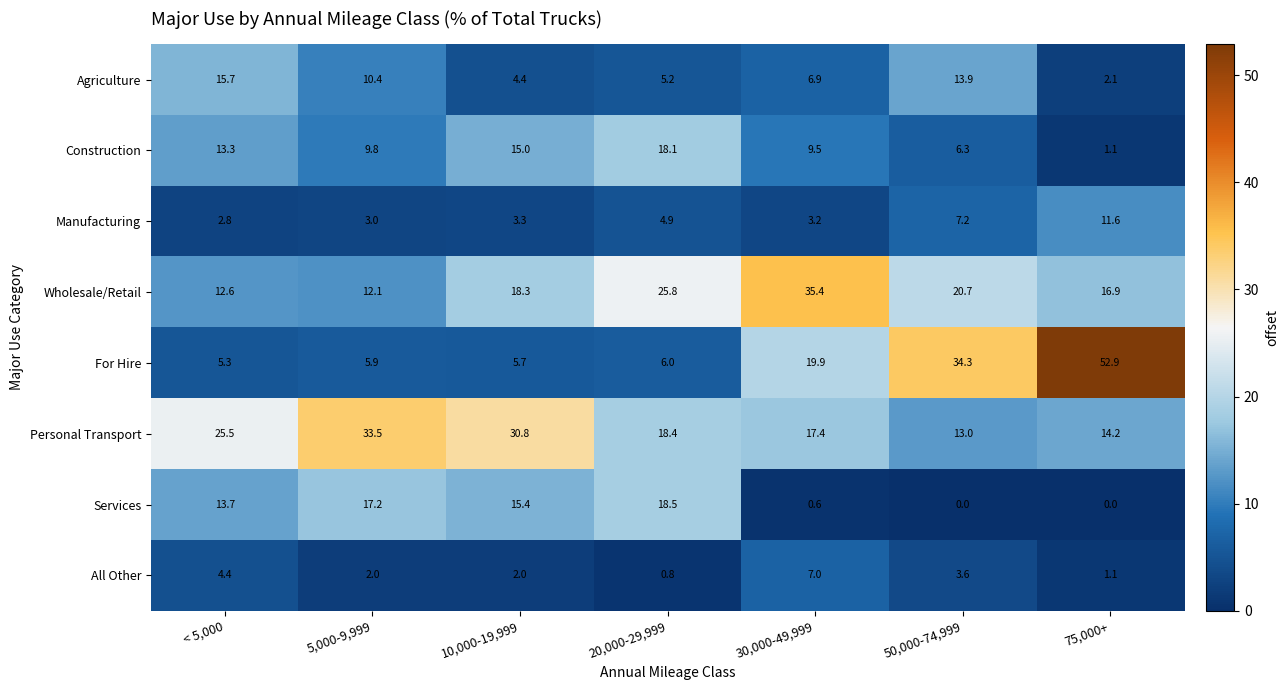

What is the spread (max minus min) of values at 30,000-49,999?

34.8